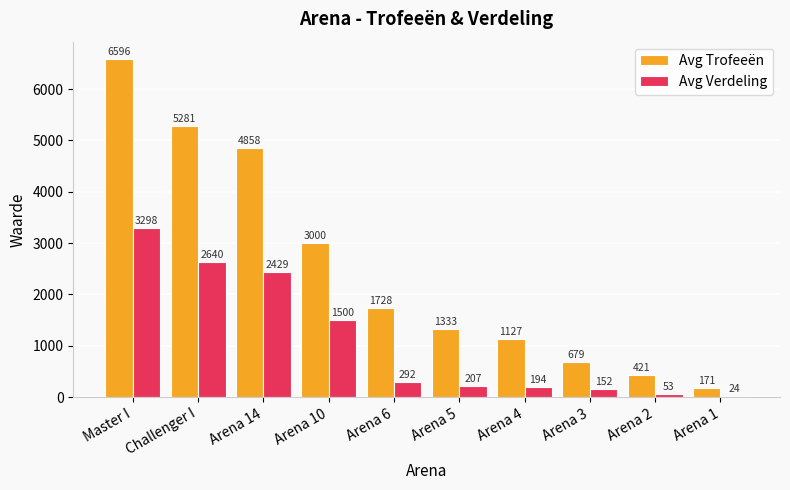

What is the average value of the Avg Trofeeën series?

2519